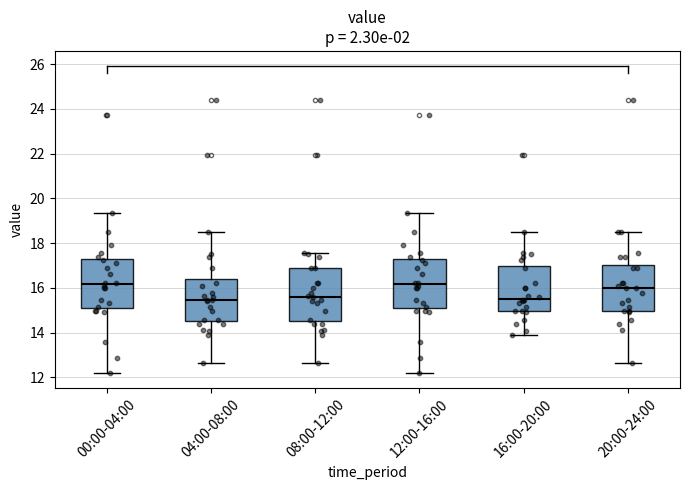

Reading left to right, transcribe this box plot: for each box, give where its median line is, the range the box spans, and where its two whiskers end, as read against the y-axis. The values are not printed on the chart, so give them approximately, as read against the axis.

00:00-04:00: median 16.2, box 15.0 to 17.2, whiskers 12.2 to 19.4
04:00-08:00: median 15.4, box 14.6 to 16.4, whiskers 12.6 to 18.6
08:00-12:00: median 15.6, box 14.6 to 16.8, whiskers 12.6 to 17.6
12:00-16:00: median 16.2, box 15.0 to 17.2, whiskers 12.2 to 19.4
16:00-20:00: median 15.6, box 15.0 to 17.0, whiskers 13.8 to 18.6
20:00-24:00: median 16.0, box 15.0 to 17.0, whiskers 12.6 to 18.6